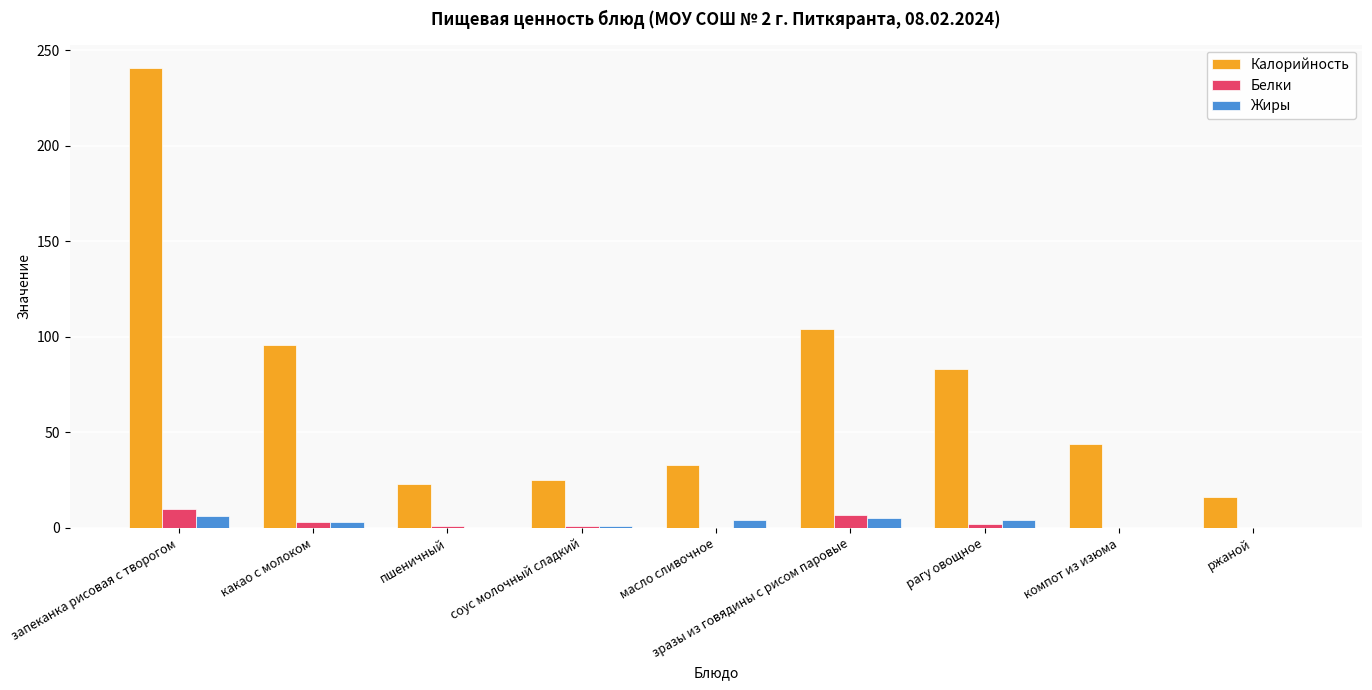

How many series are shown in this chart?

3